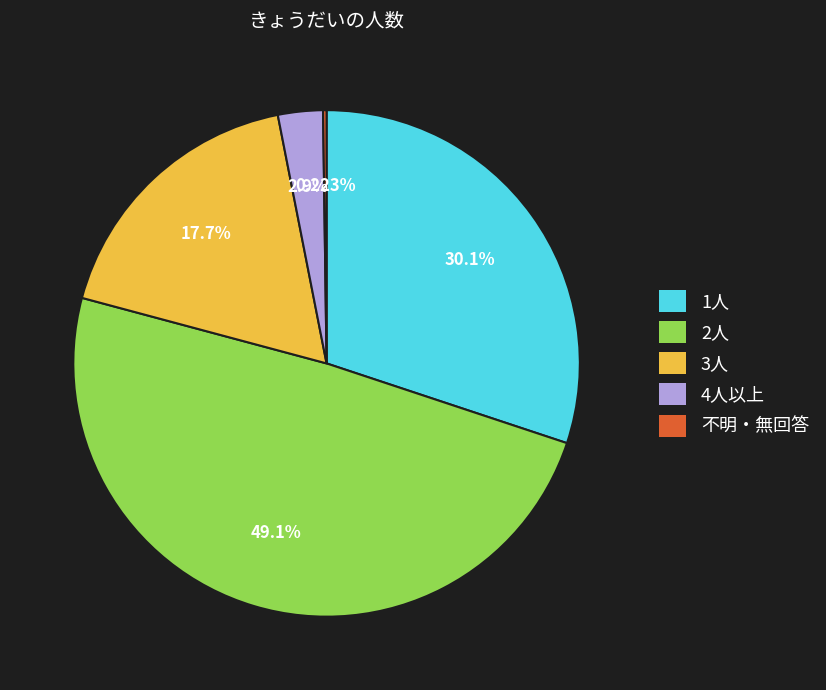

To the nearest percent, what is the difference between the largest and smallest slice percentages?

49%